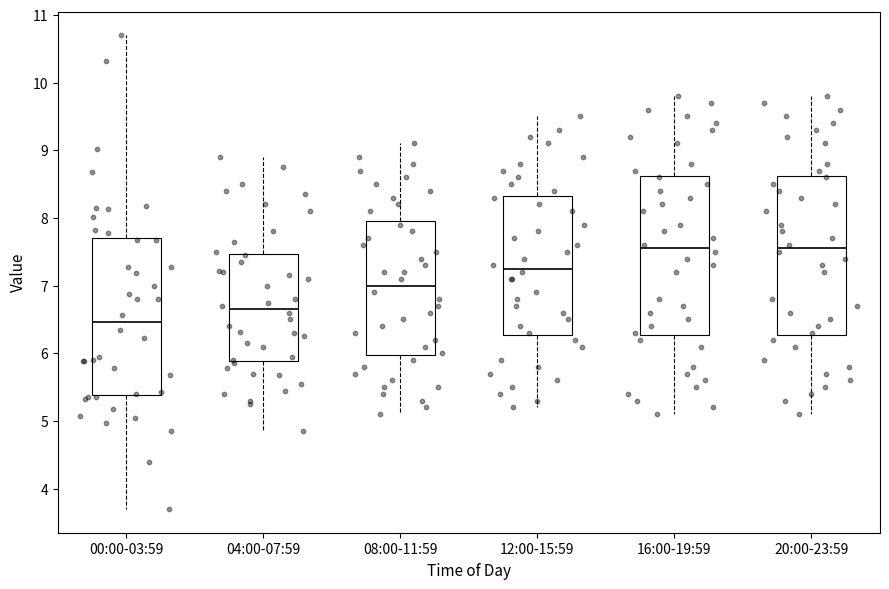

Where does the lower whisker of the box for 08:00-11:59 end on the y-axis? The values are not printed on the chart, so give them approximately, as read against the axis.

5.1